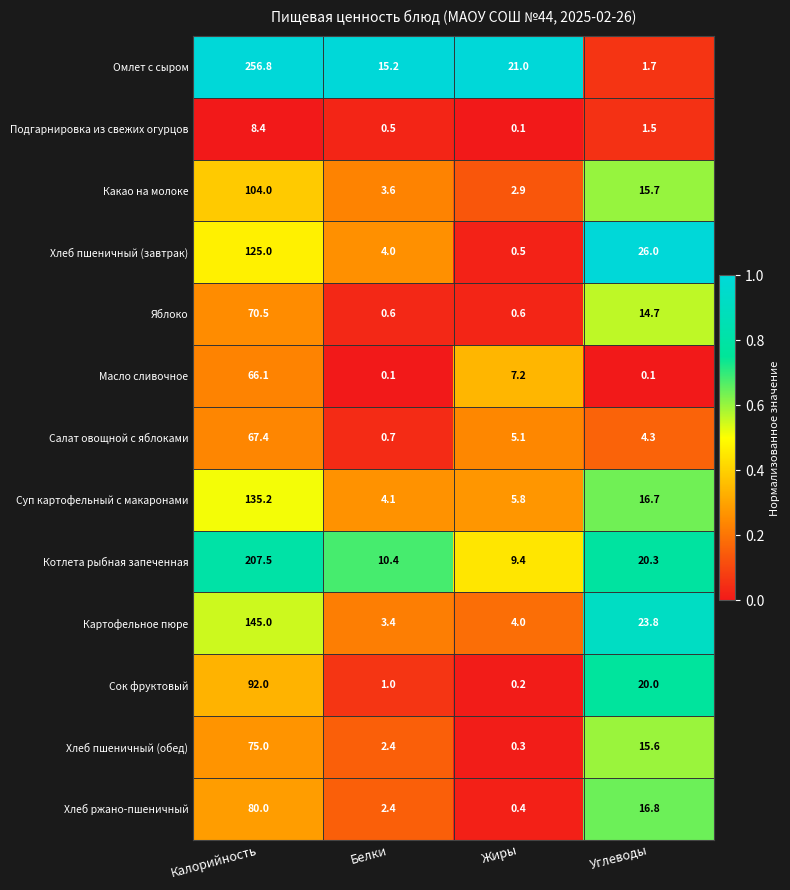

Is it true that Котлета рыбная запеченная equals 14.9 at Белки?

False